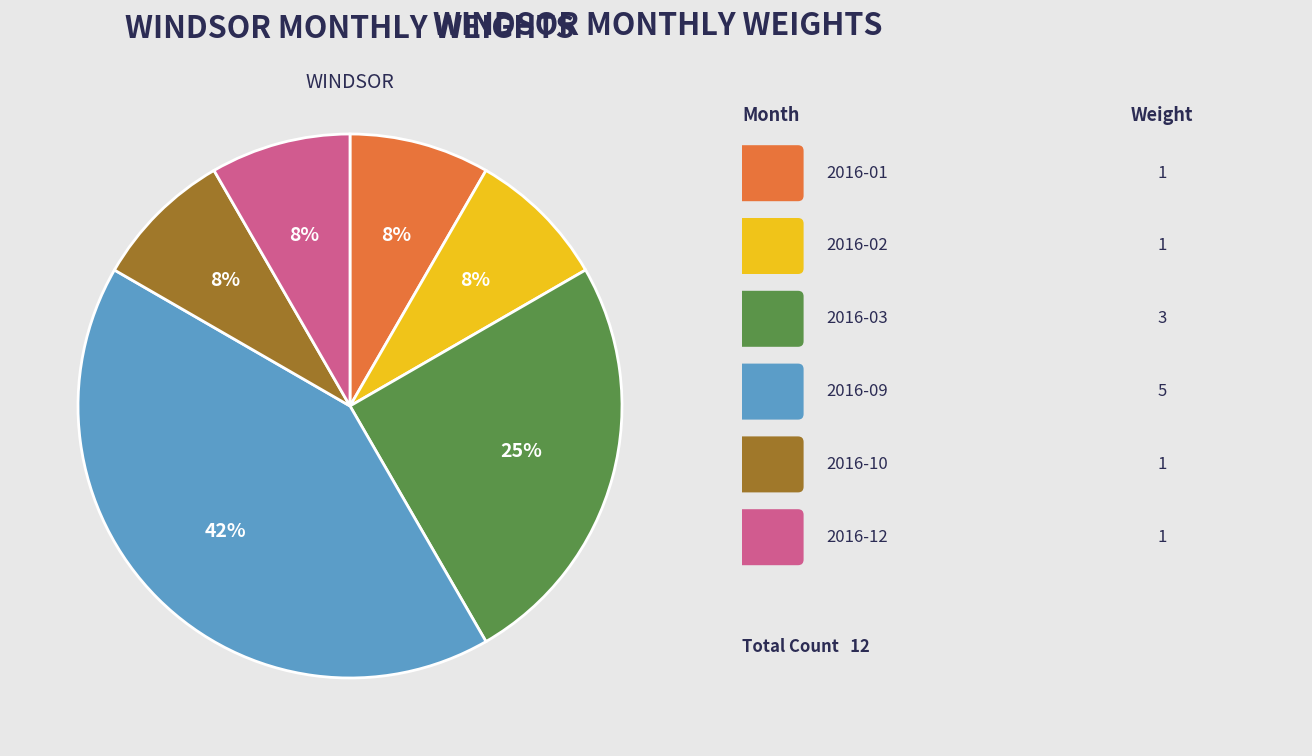

To the nearest percent, what is the average slice percentage?

17%